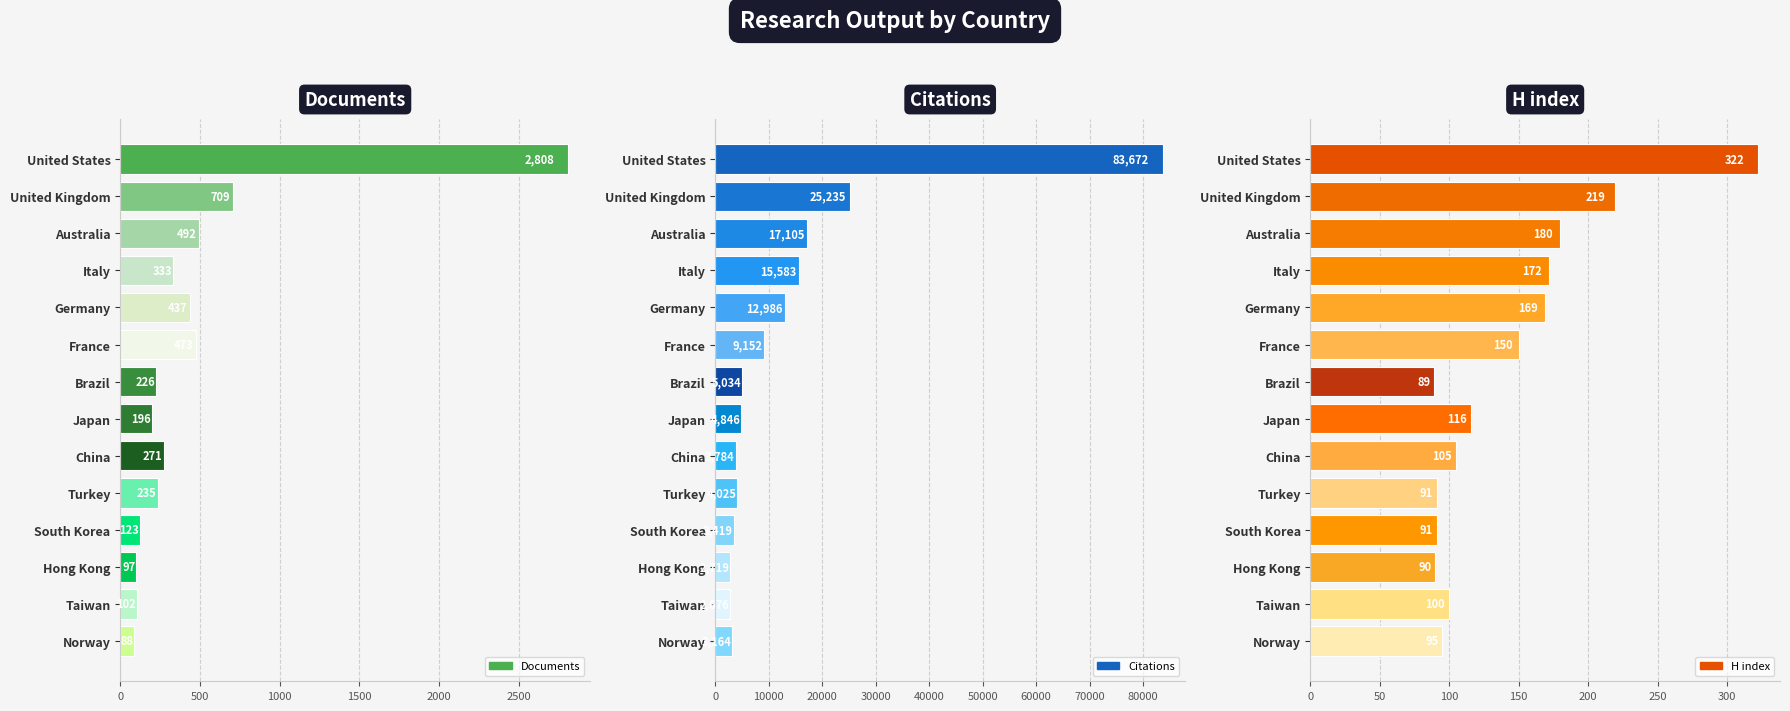

Are the bars horizontal?

Yes